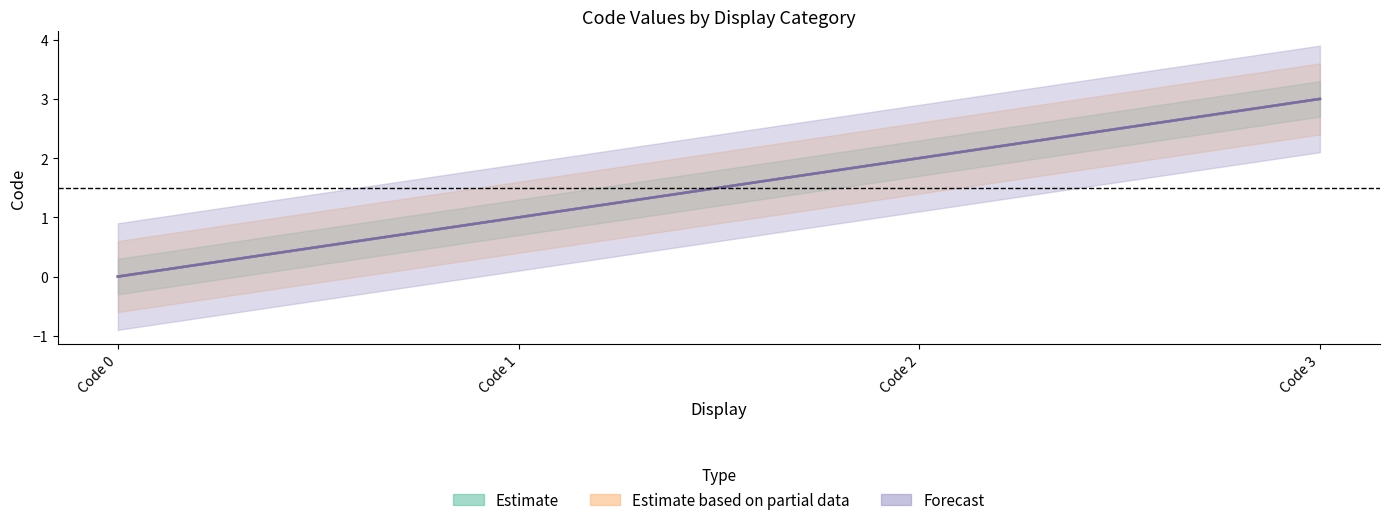

What are all the series names shown in the legend?

Estimate, Estimate based on partial data, Forecast